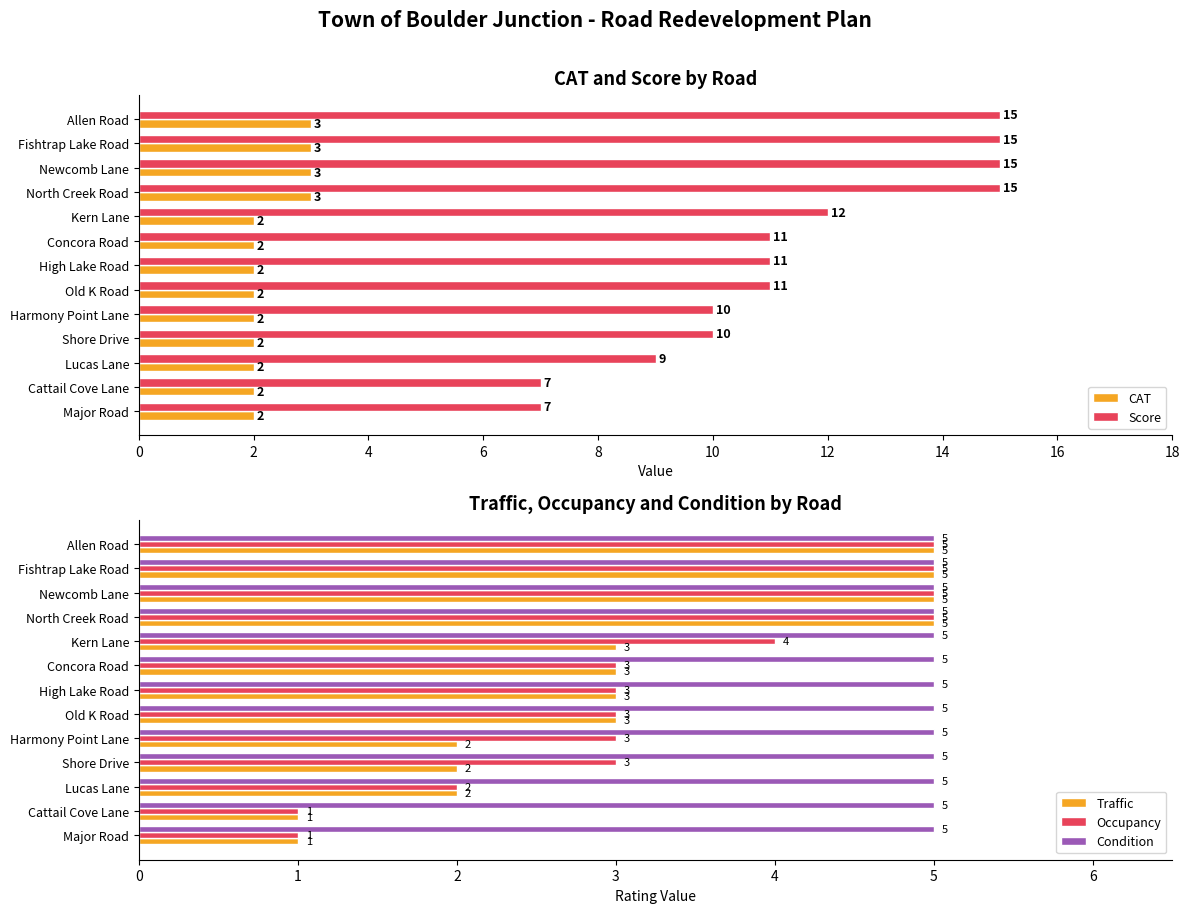

Reading left to right, list all the values displayed in this chart.

CAT: 3.0	3.0	3.0	3.0	2.0	2.0	2.0	2.0	2.0	2.0	2.0	2.0	2.0
Score: 15.0	15.0	15.0	15.0	12.0	11.0	11.0	11.0	10.0	10.0	9.0	7.0	7.0
Traffic: 5.0	5.0	5.0	5.0	3.0	3.0	3.0	3.0	2.0	2.0	2.0	1.0	1.0
Occupancy: 5.0	5.0	5.0	5.0	4.0	3.0	3.0	3.0	3.0	3.0	2.0	1.0	1.0
Condition: 0.2	0.2	0.2	0.2	0.2	0.2	0.2	0.2	0.2	0.2	0.2	0.2	0.2